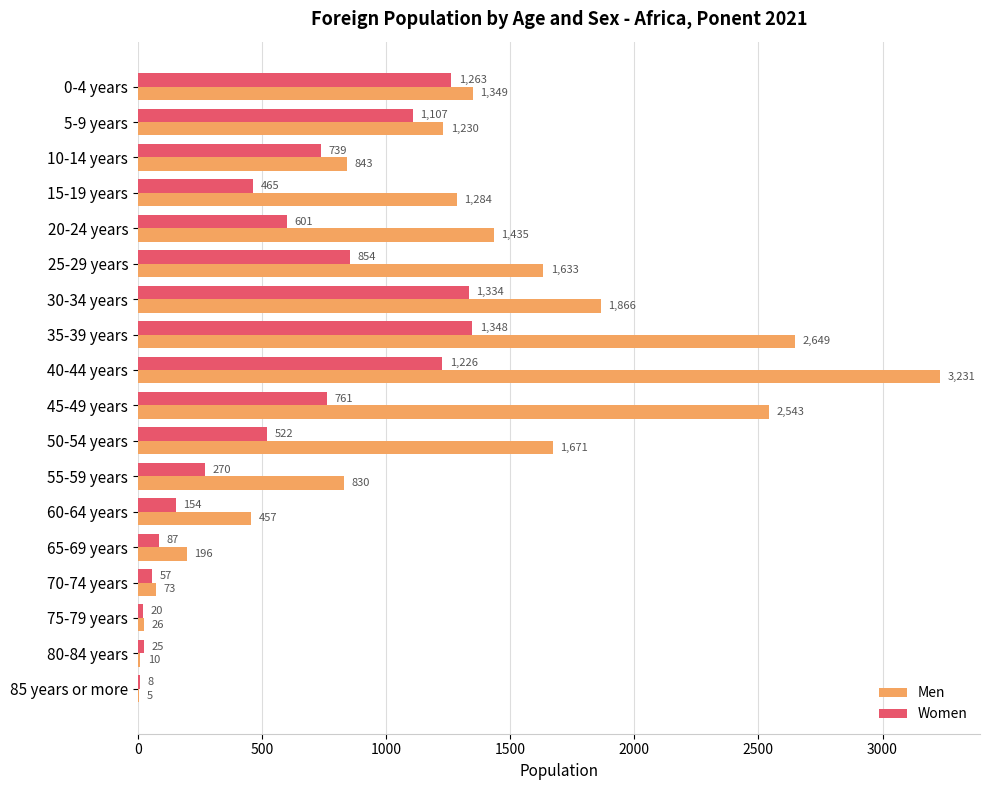

Which series changed the most between 20-24 years and 60-64 years?

Men